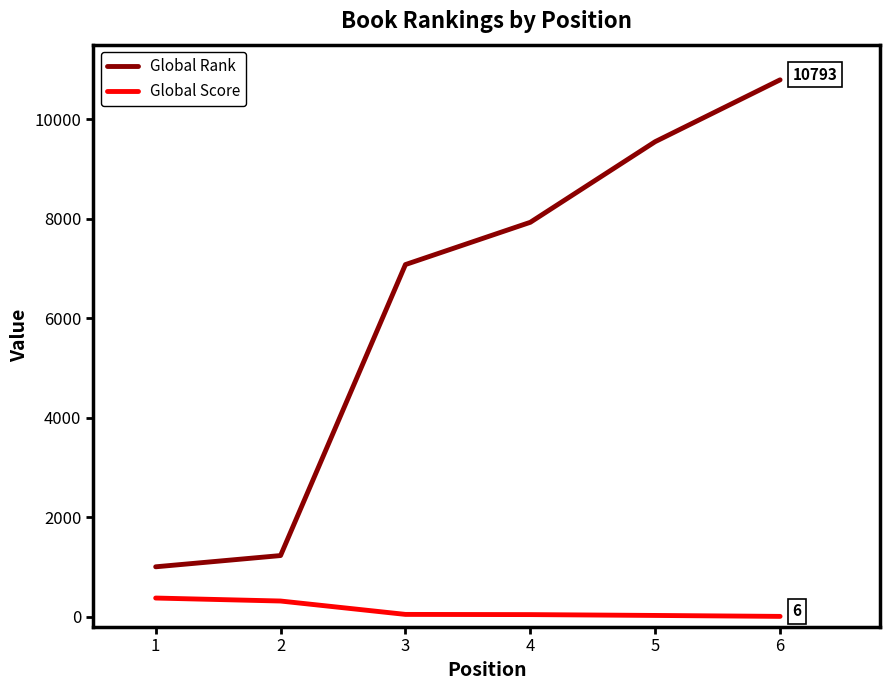

What are all the series names shown in the legend?

Global Rank, Global Score